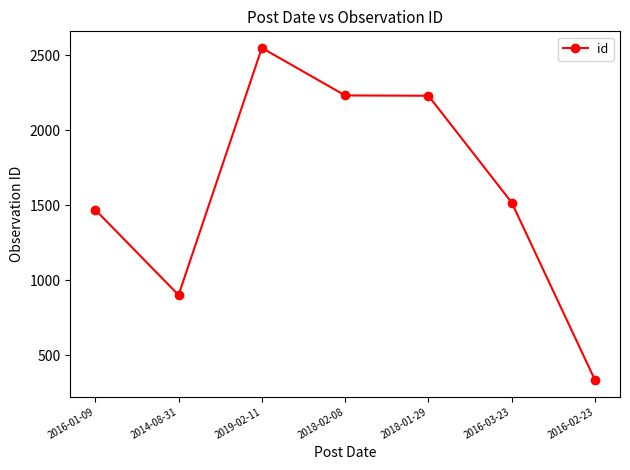

What is the change in value from 2014-08-31 to 2016-02-23?

-568